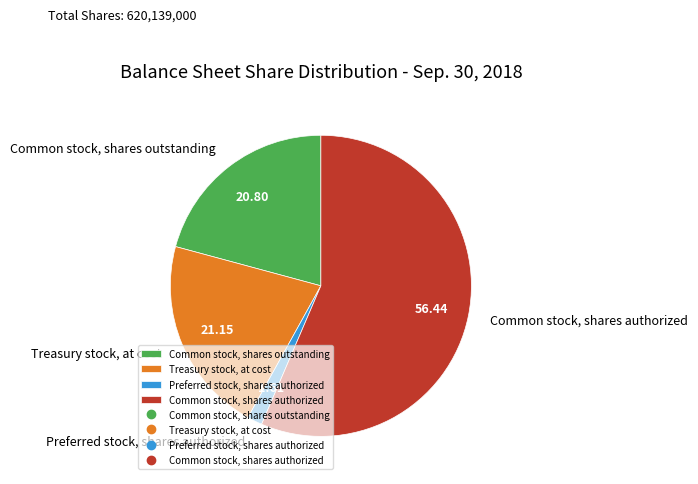

Is Treasury stock, at cost the majority of the pie?

No